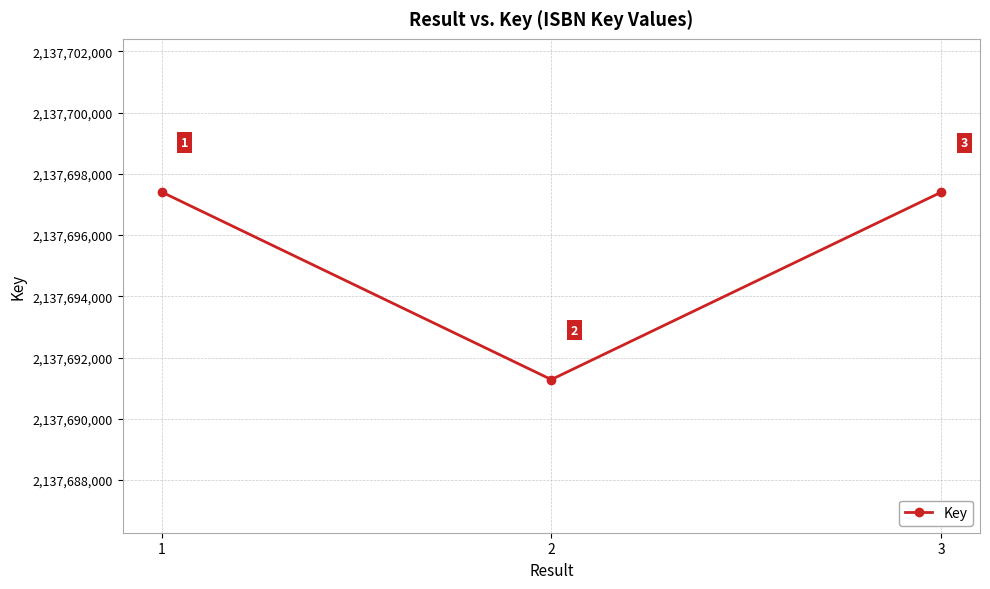

Reading left to right, list all the values displayed in this chart.

1=2137697406	2=2137691282	3=2137697396